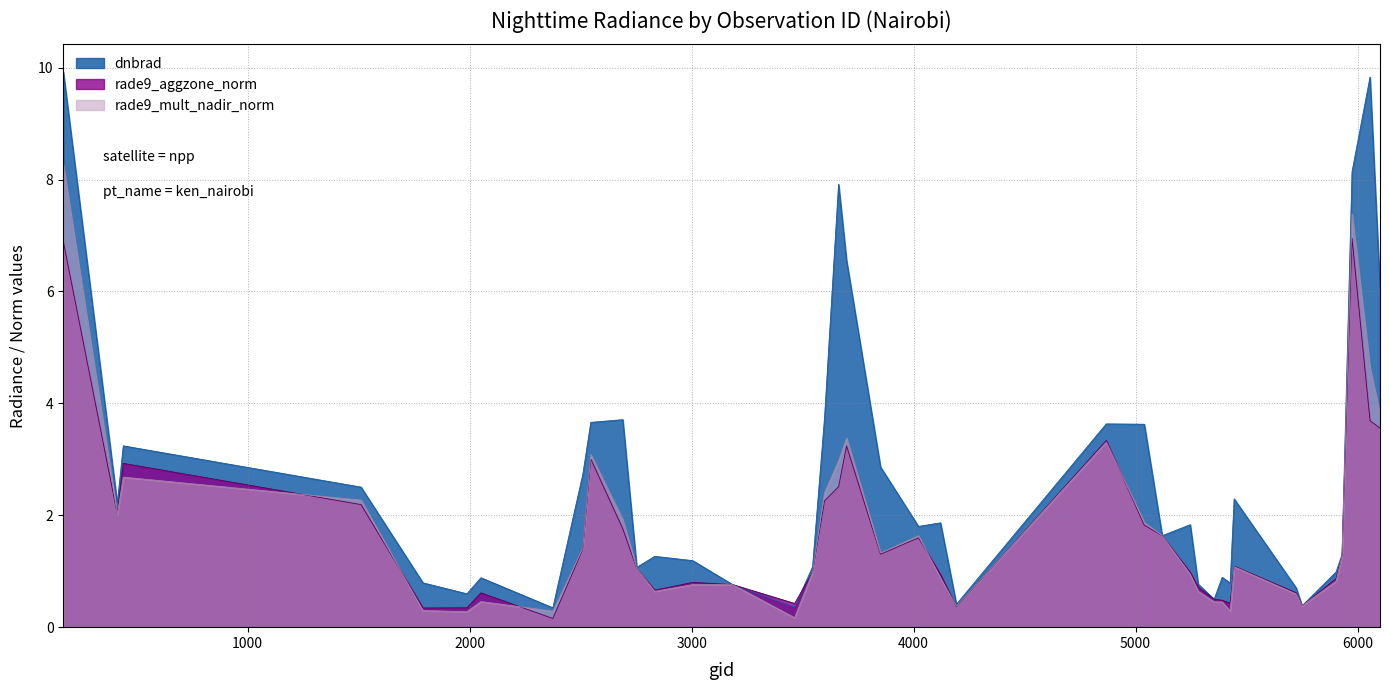

How many times do dnbrad and rade9_aggzone_norm cross each other?

4